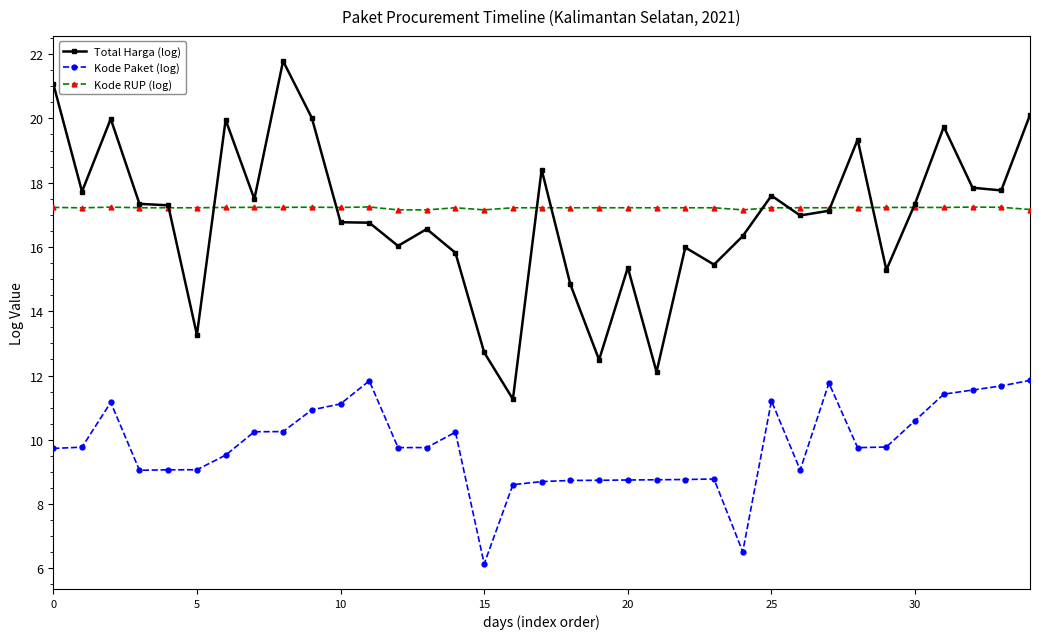

True or false: Total Harga (log) and Kode Paket (log) intersect in this chart.

False